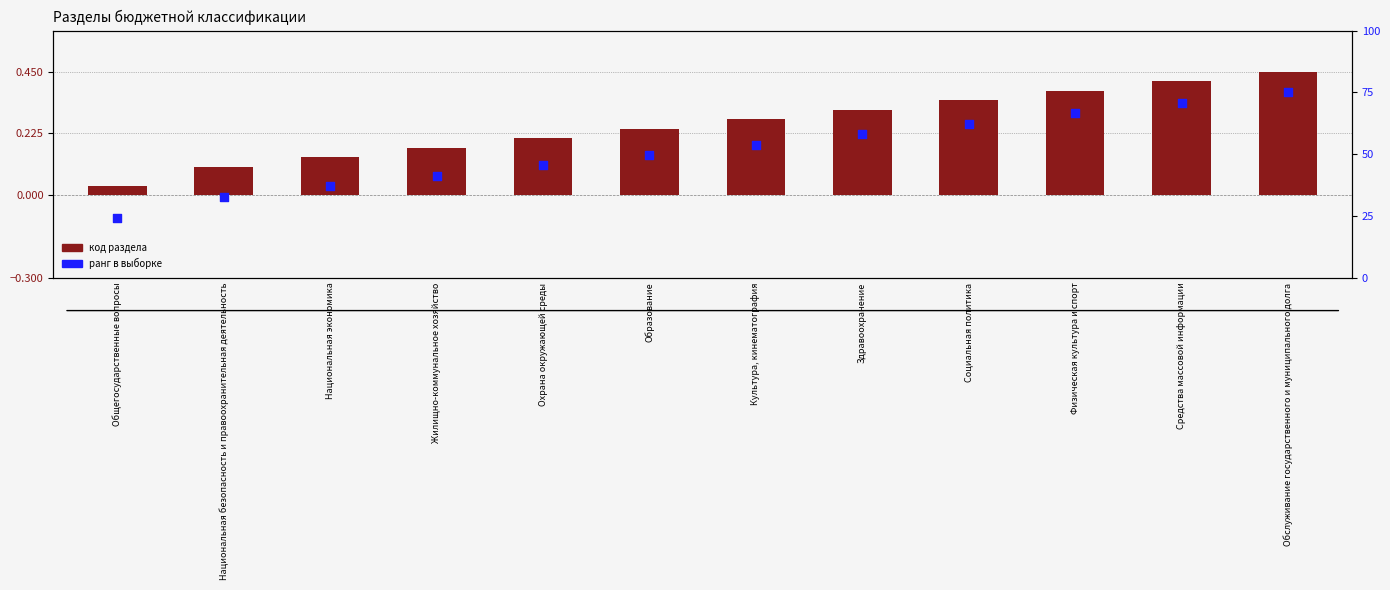

Which series has the widest spread of Y values?

ранг кода